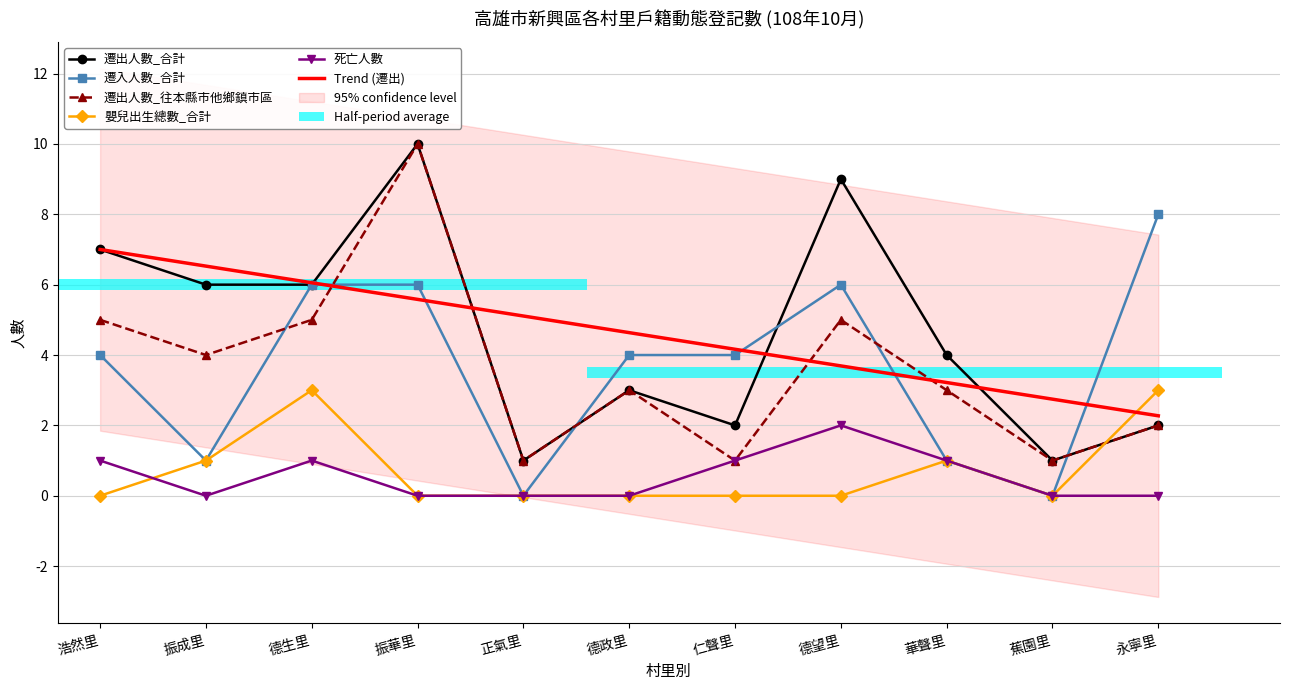

How many 遷入人數_合計 values are between 1 and 6?

8